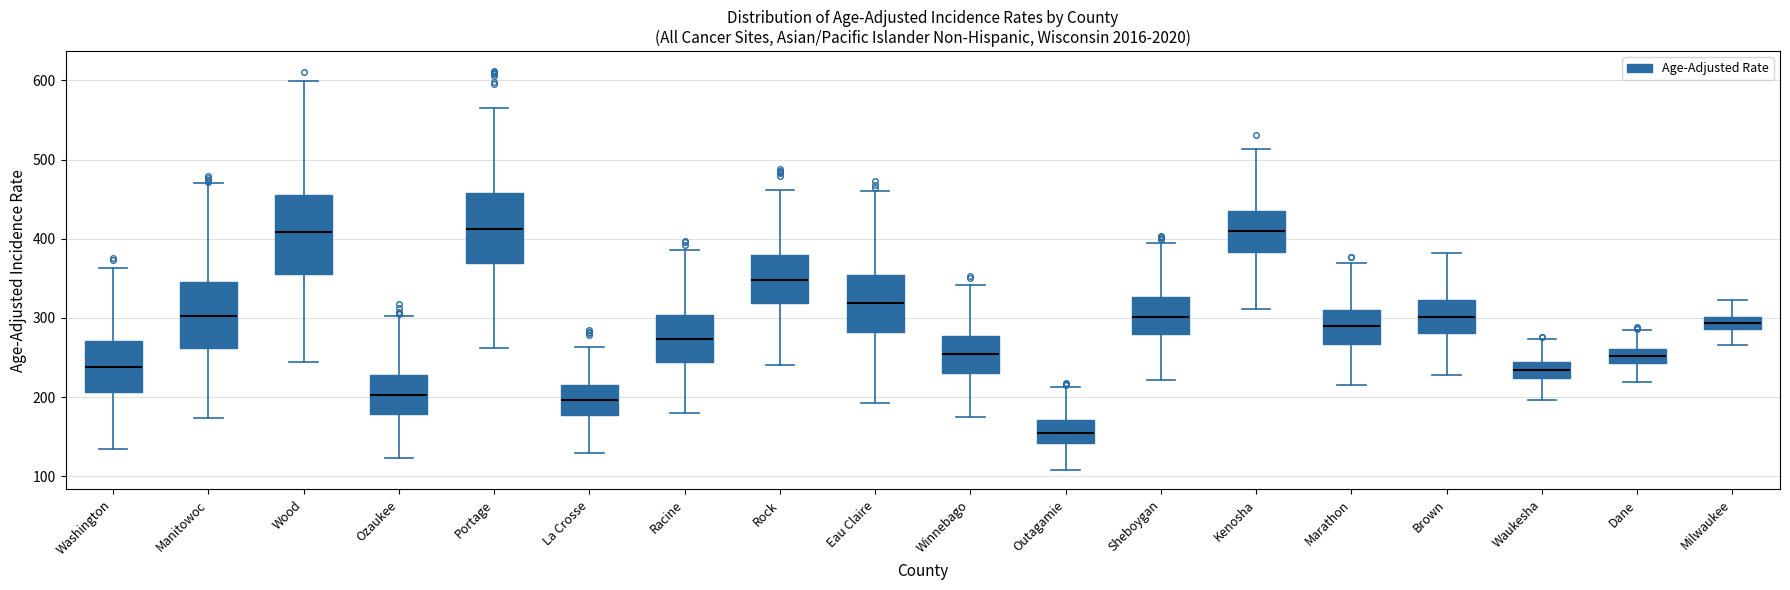

Where does the median line of the box for Rock sit on the y-axis? The values are not printed on the chart, so give them approximately, as read against the axis.

350